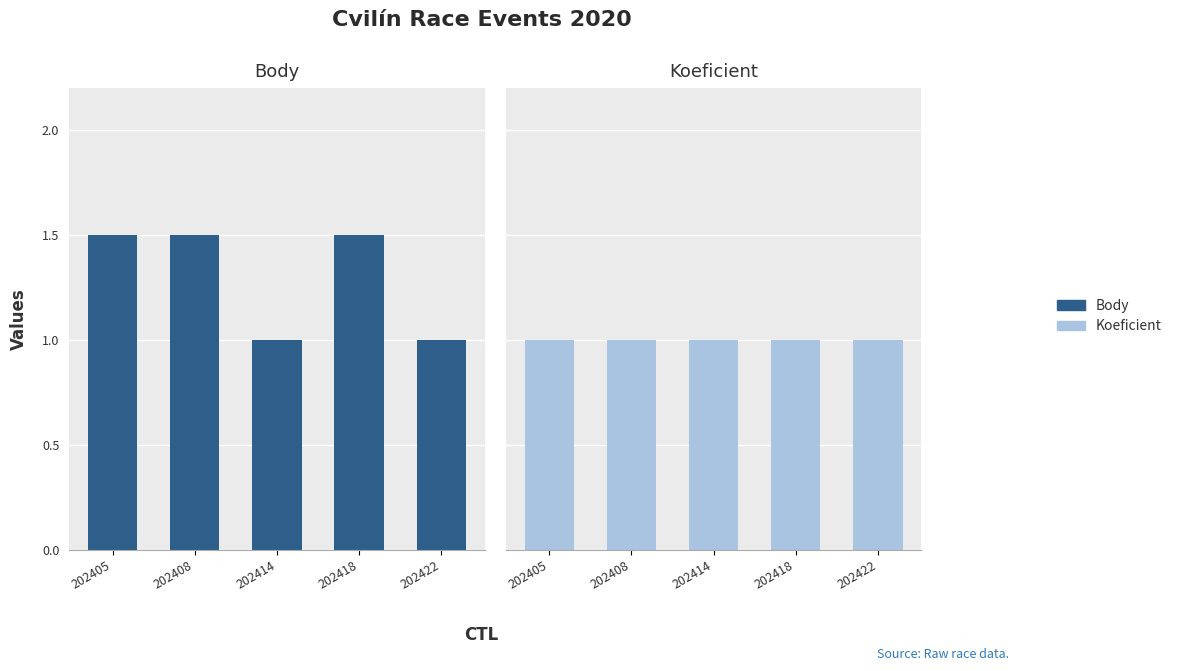

Which series has the largest total across all categories?

Body